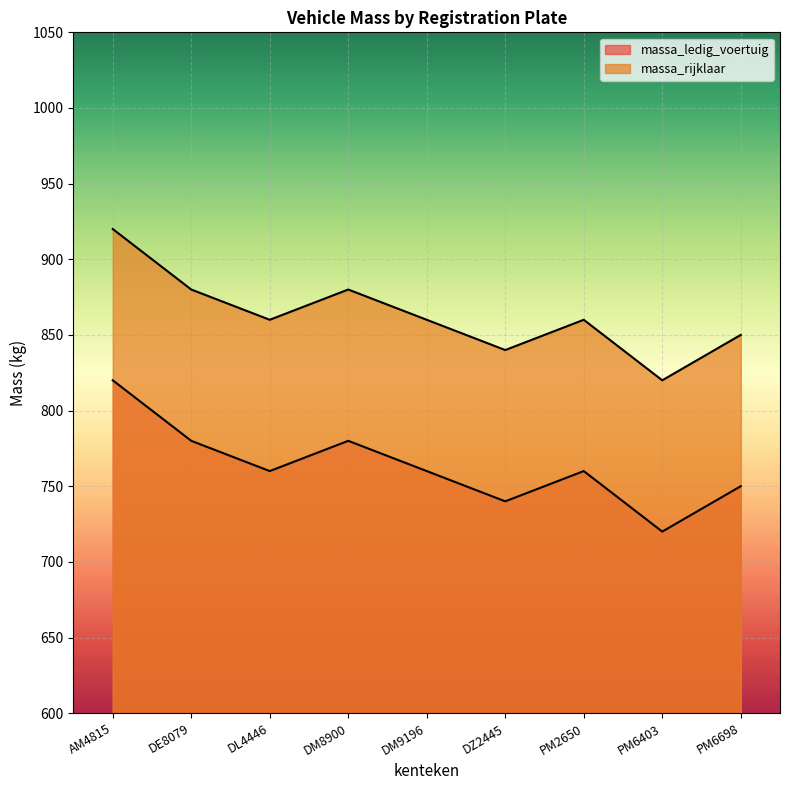

Which has a higher value, AM4815 or DL4446?

AM4815